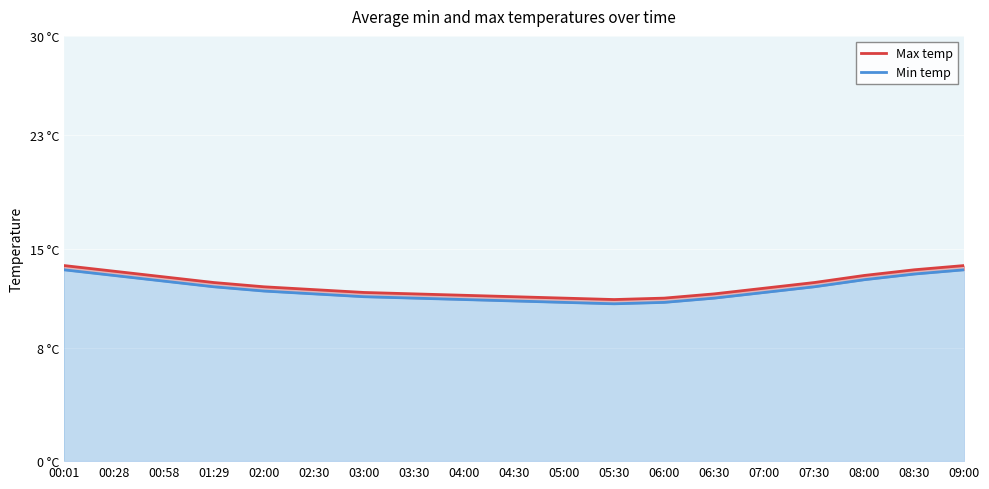

At how many categories does at least one series exceed 13?

5